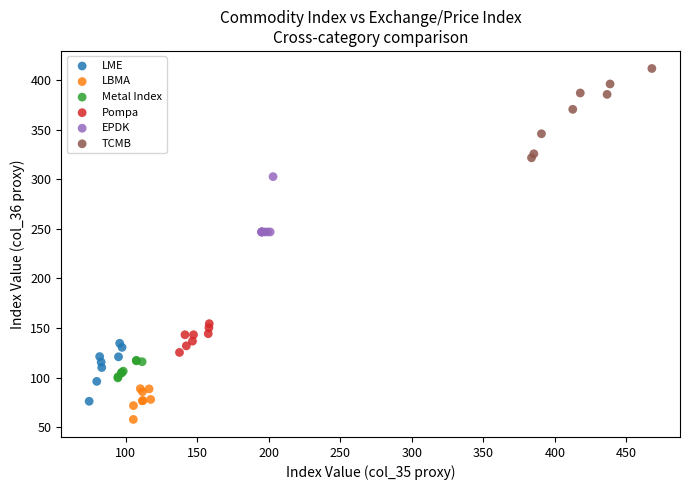

Which series has the widest spread of Y values?

TCMB